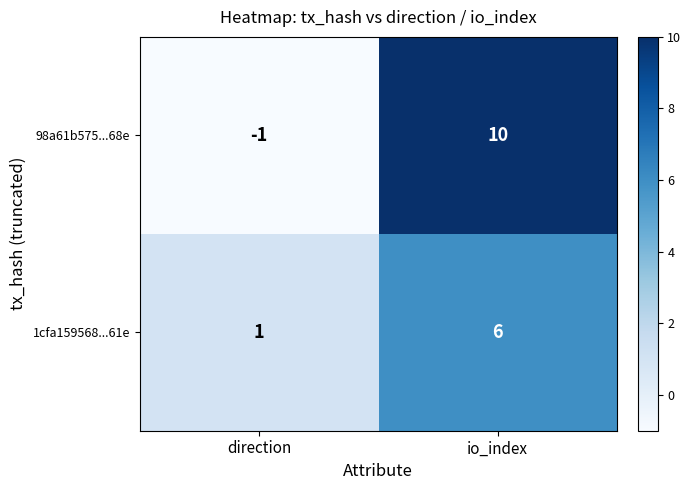

Which series has the largest total across all categories?

98a61b575...68e